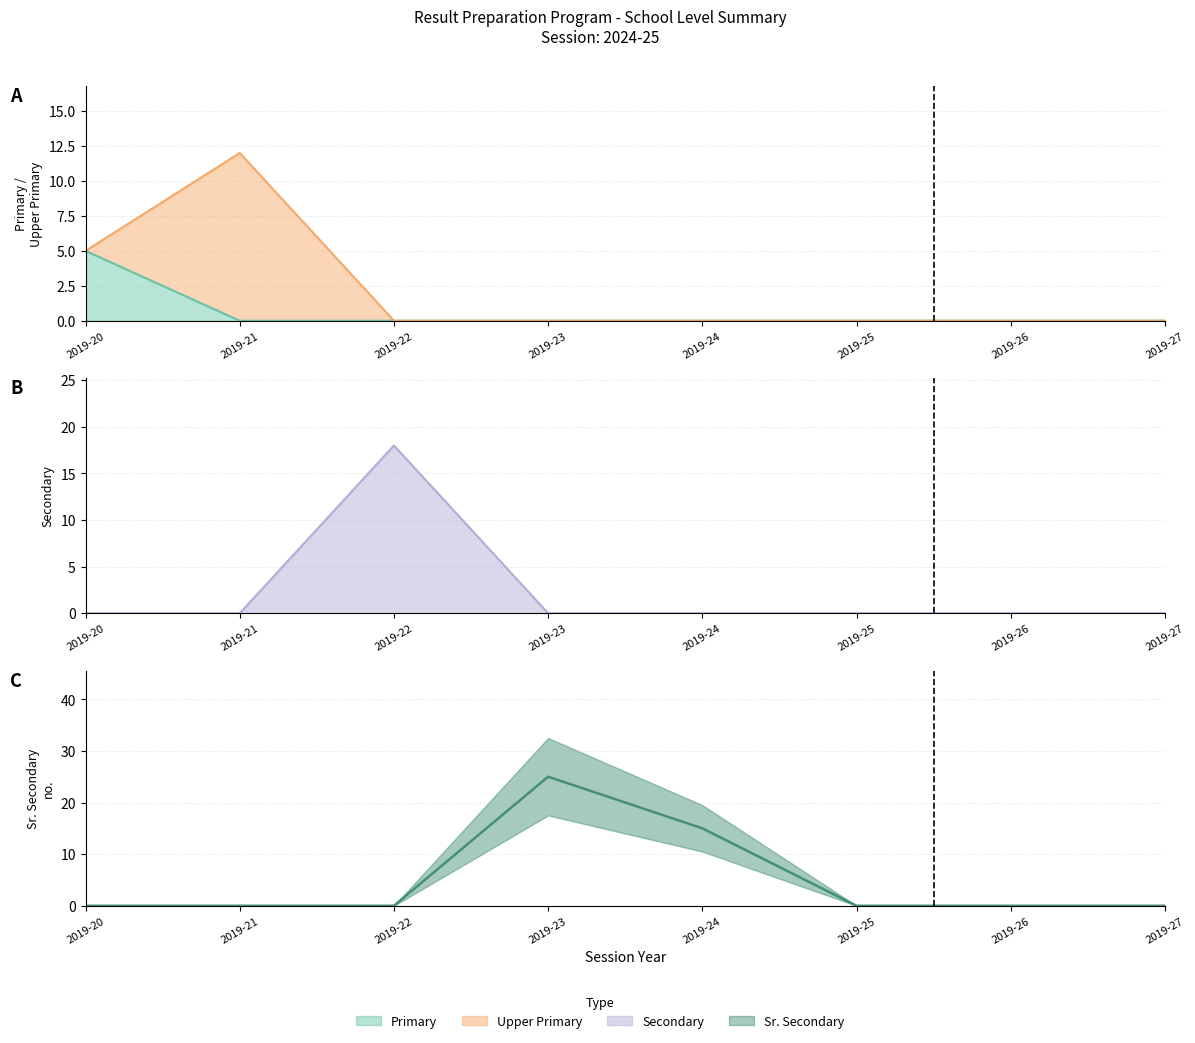

How many interior local peaks does the SECONDARY series have?

1